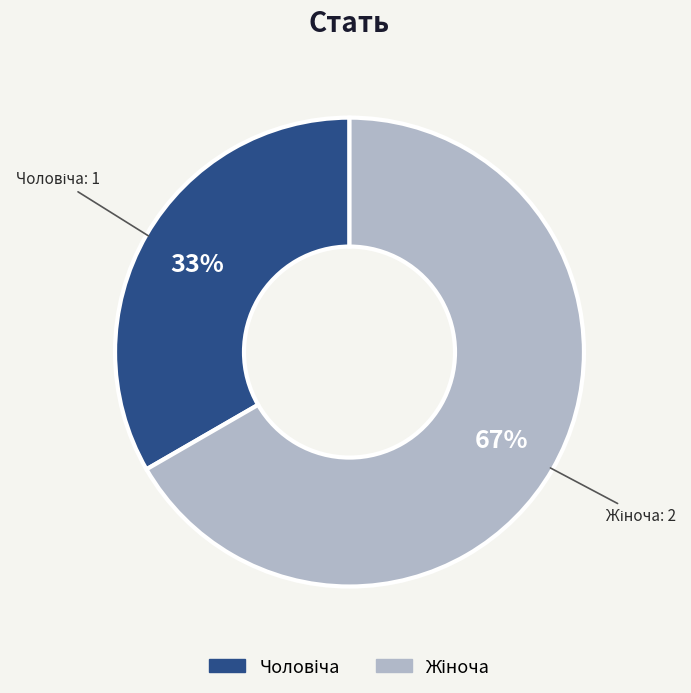

To the nearest percent, what is the average slice percentage?

50%